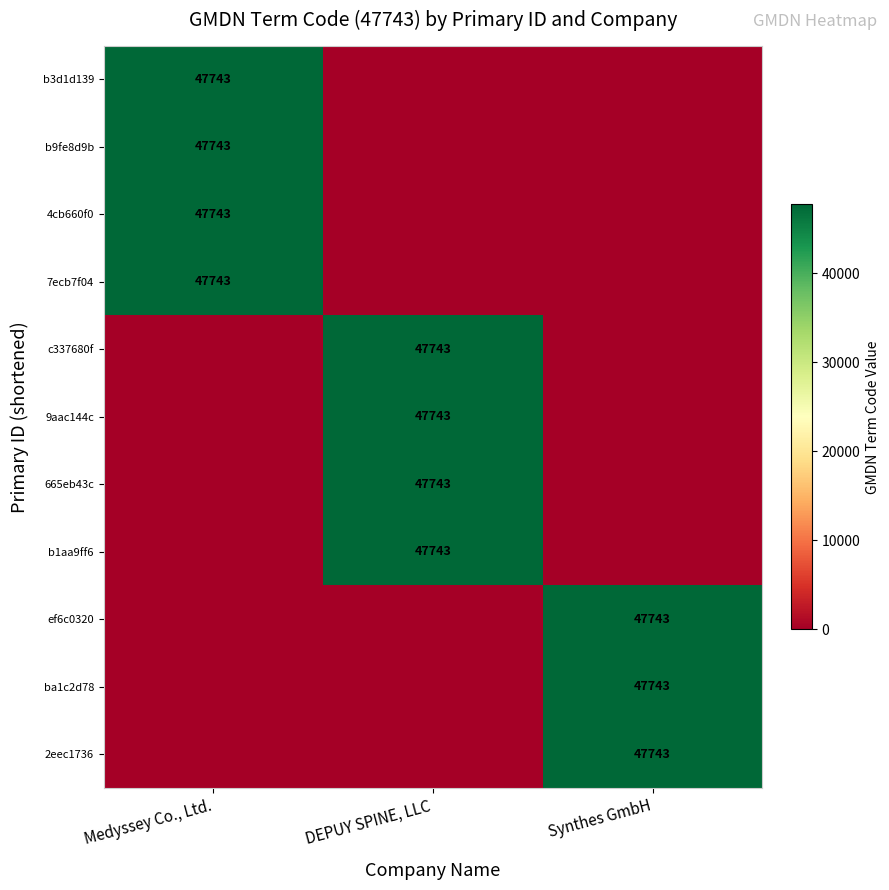

How many data points does each series have?

3